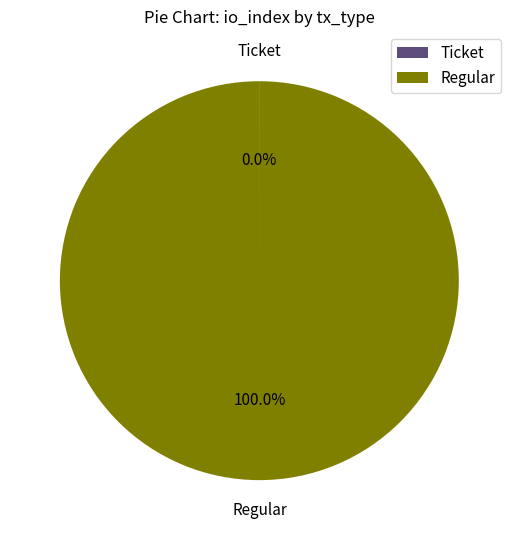

What is the majority slice?

Regular